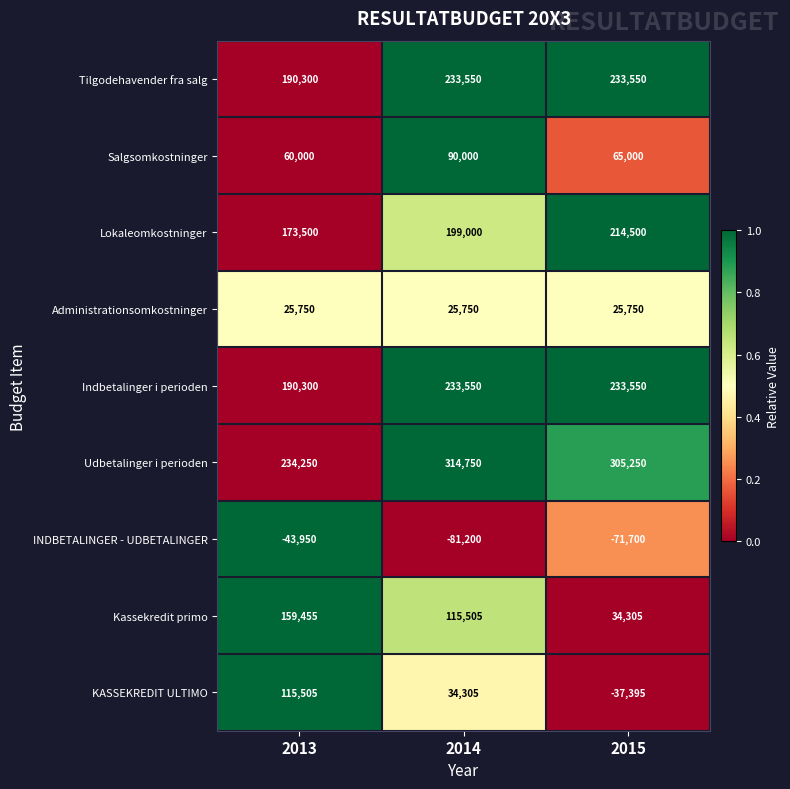

The value of Administrationsomkostninger at 2014 is 16081. True or false?

False